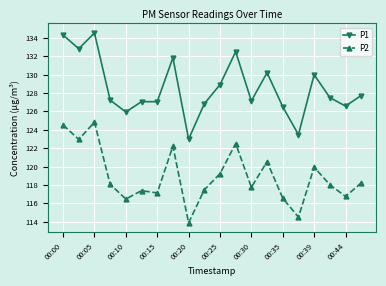

List the series in order of their peak value, lowest first.

P2, P1